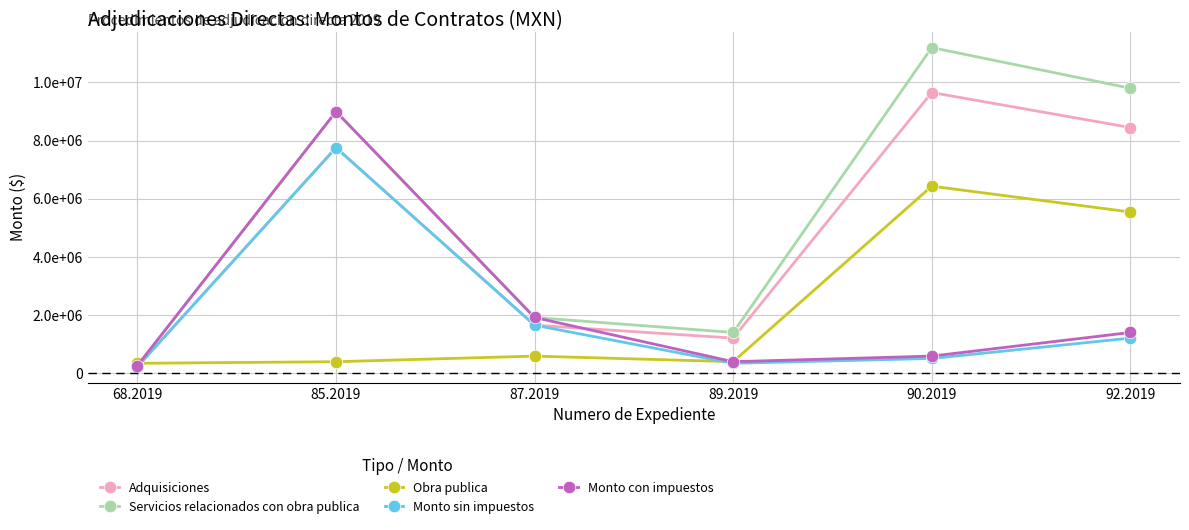

Reading left to right, transcribe all the data shown in this chart.

Adquisiciones: 68.2019=228350.0	85.2019=7757320.0	87.2019=1653341.2	89.2019=1209052.5	90.2019=9655172.4	92.2019=8450000.0
Servicios relacionados con obra publica: 68.2019=264886.0	85.2019=8998491.2	87.2019=1917875.8	89.2019=1402500.9	90.2019=11200000.0	92.2019=9802000.0
Obra publica: 68.2019=343000.0	85.2019=397880.0	87.2019=590328.2	89.2019=398713.5	90.2019=6434329.5	92.2019=5546835.8
Monto sin impuestos: 68.2019=228350.0	85.2019=7757320.0	87.2019=1653341.2	89.2019=343000.0	90.2019=508903.6	92.2019=1209052.5
Monto con impuestos: 68.2019=264886.0	85.2019=8998491.2	87.2019=1917875.8	89.2019=397880.0	90.2019=590328.2	92.2019=1402500.9